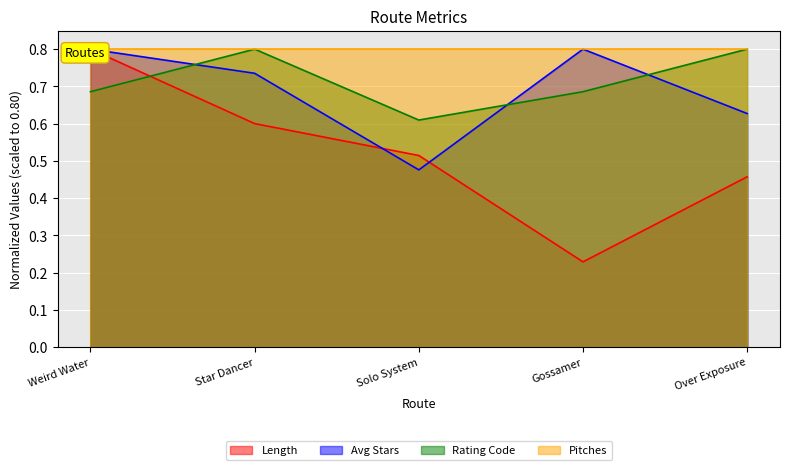

What is the sum of all Avg Stars values?

3.4